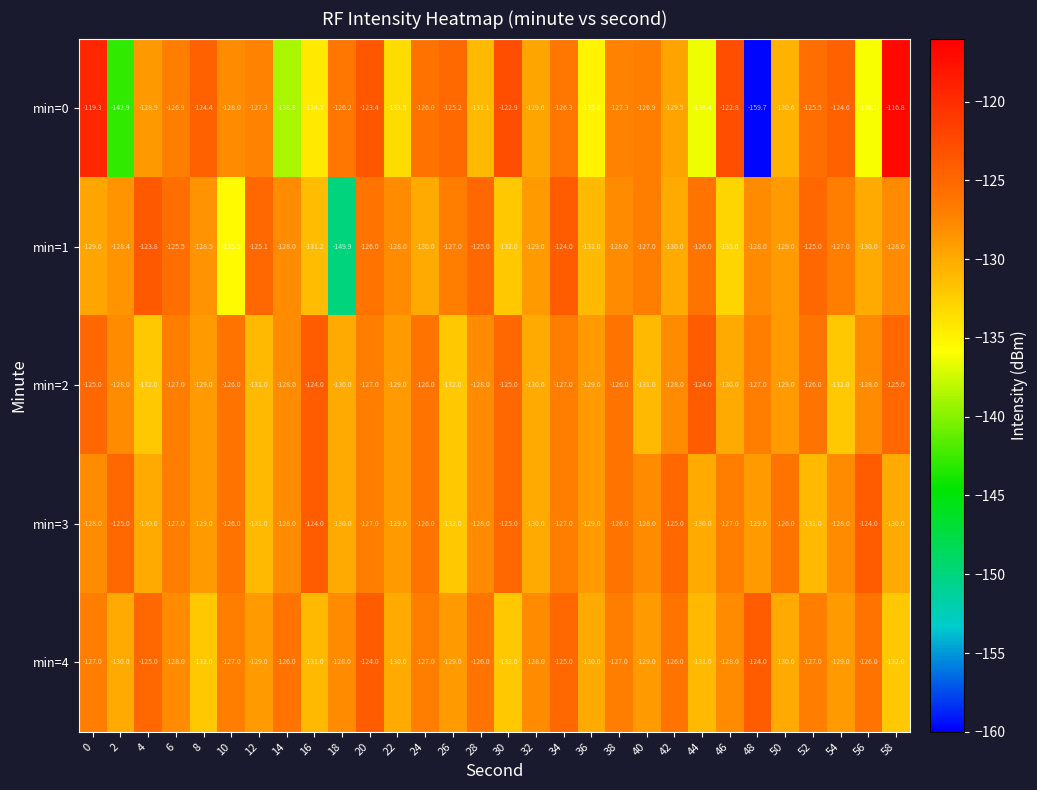

What is the difference between the maximum and minimum values in the min=0 series?

42.9